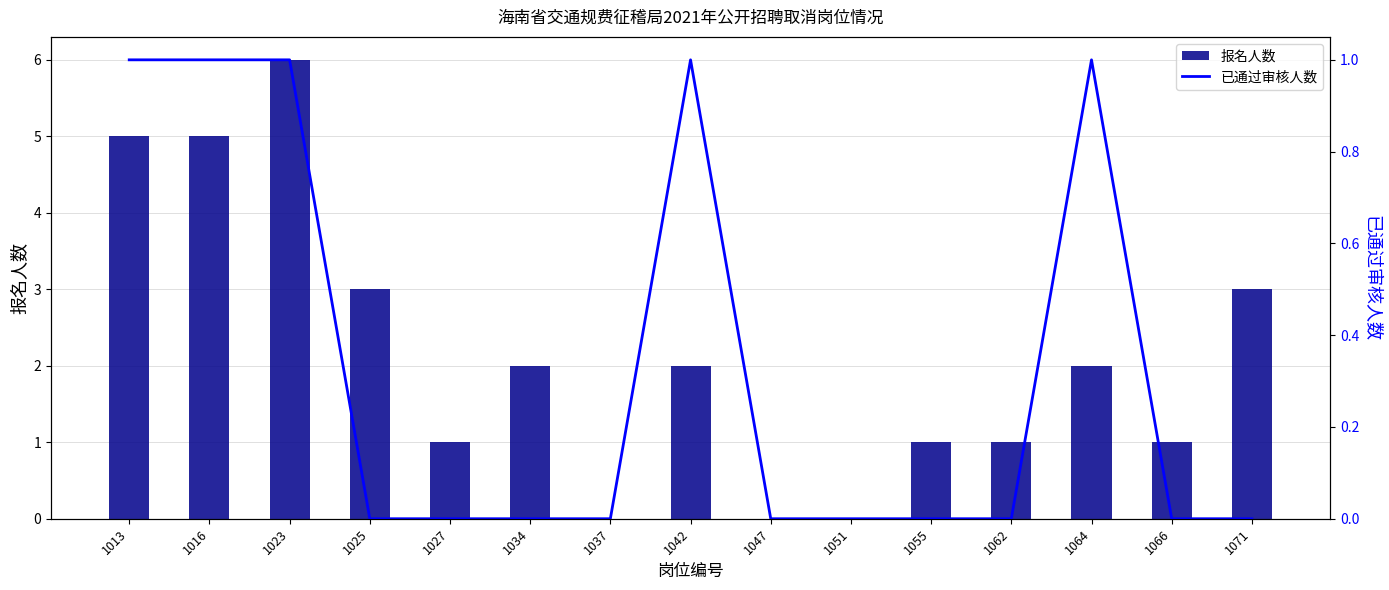

Between 1027 and 1034, which series saw the biggest shift?

报名人数